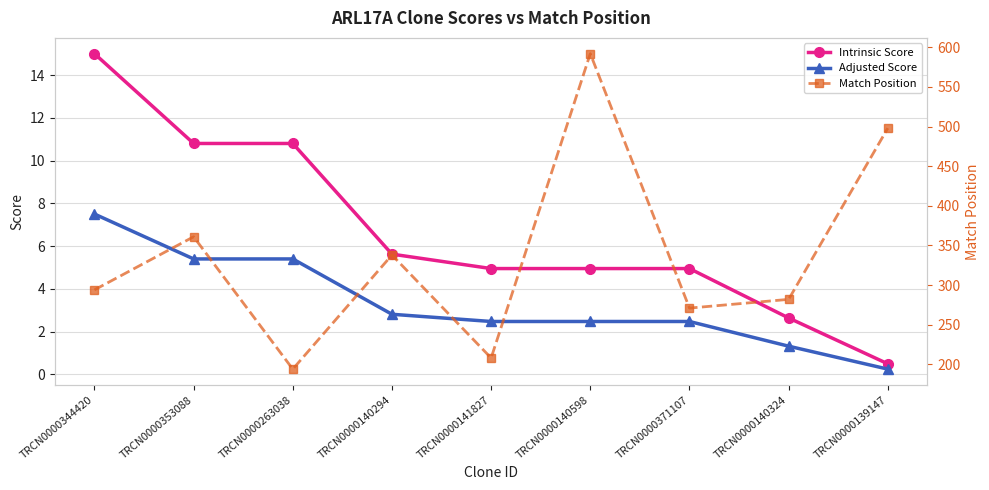

How many values in the Match Position series exceed 294?

4